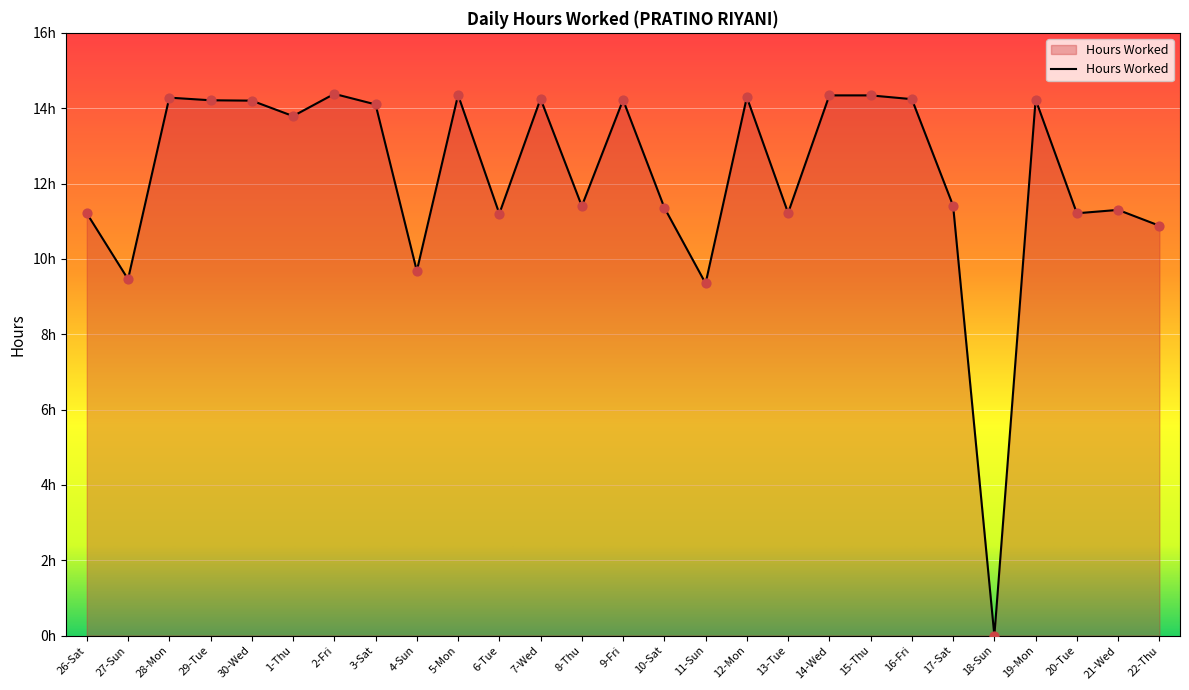

What is the ratio of the value at 16-Fri to the value at 3-Sat?

1.0